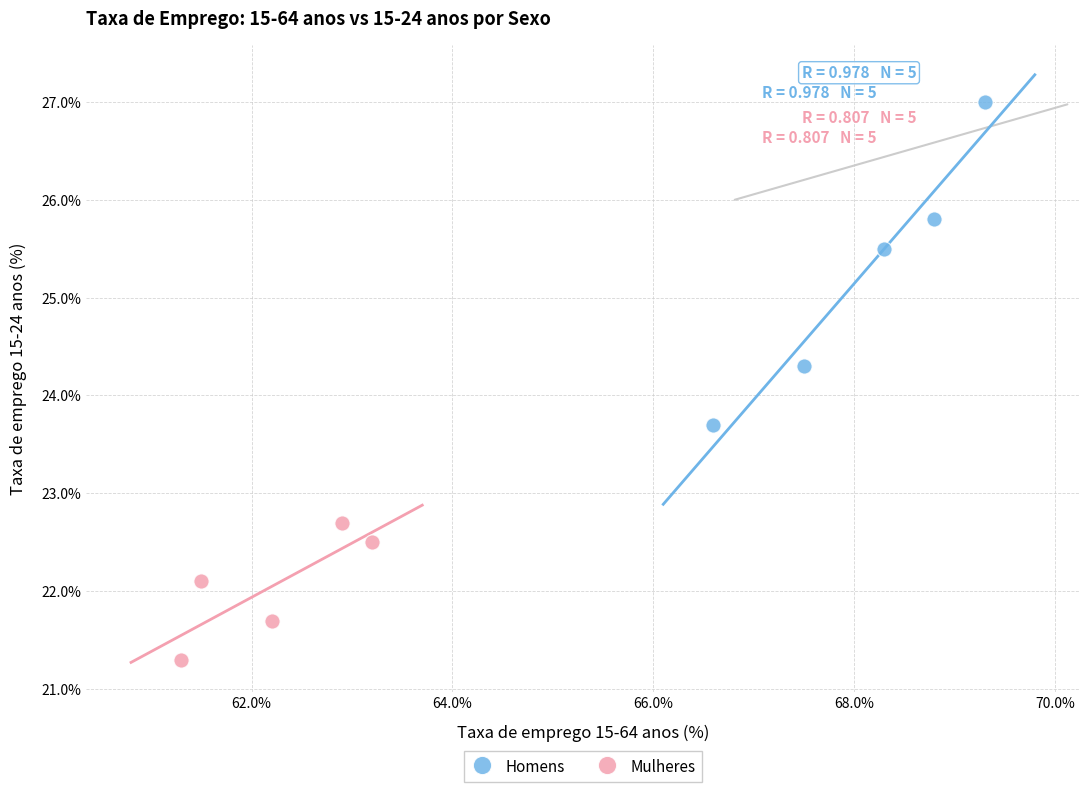

Which series has the widest spread of Y values?

Homens